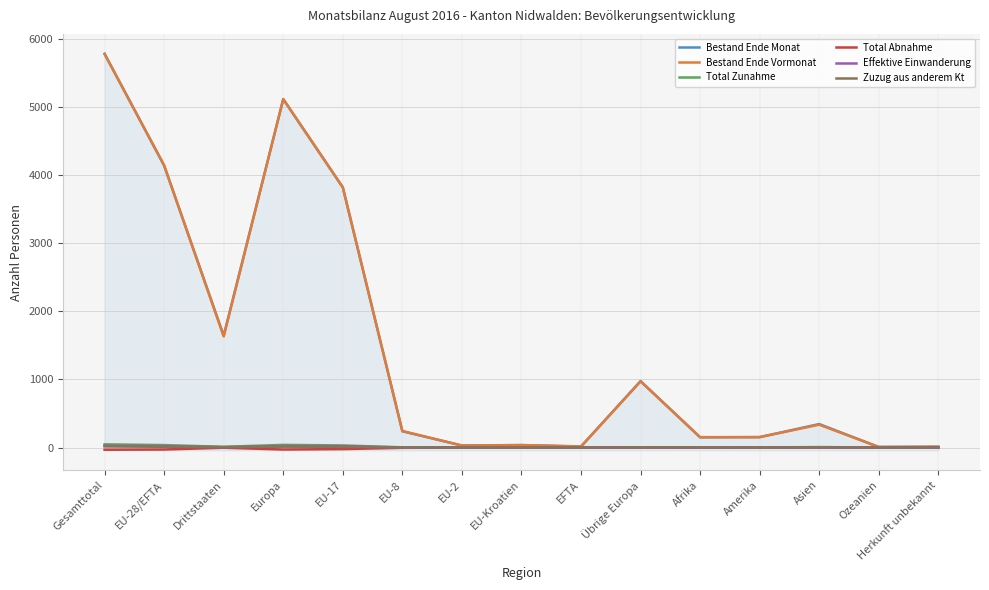

What are all the series names shown in the legend?

Bestand Ende Monat, Bestand Ende Vormonat, Total Zunahme, Total Abnahme, Effektive Einwanderung, Zuzug aus anderem Kt